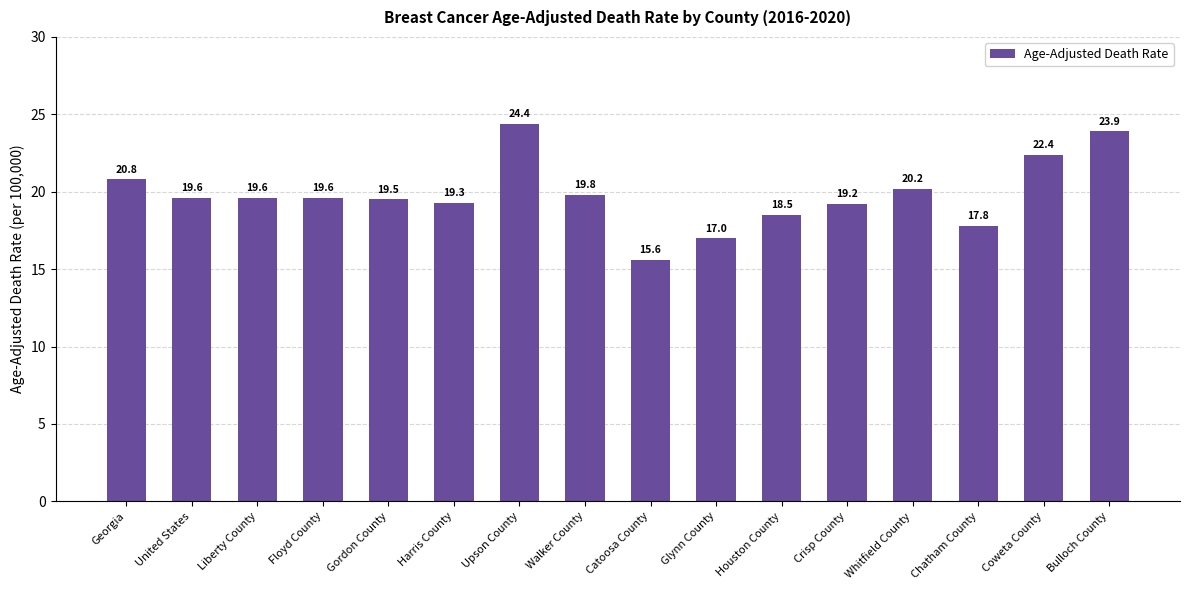

The chart shows a value of 28.5 at Crisp County. True or false?

False